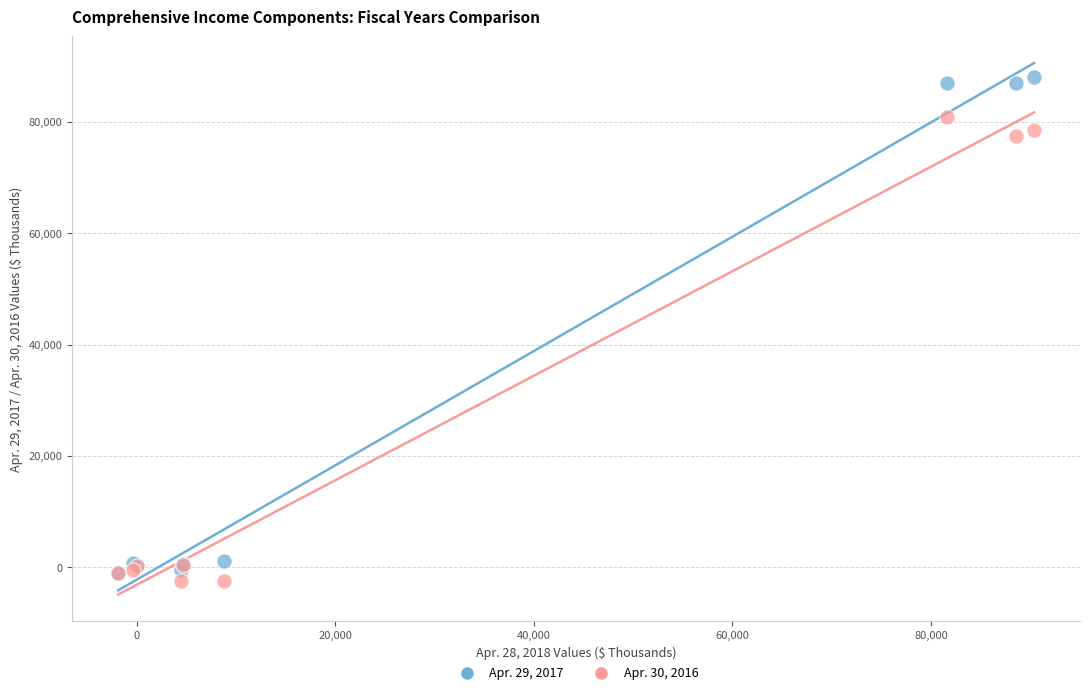

Which series contains the highest Y value?

Apr. 29, 2017